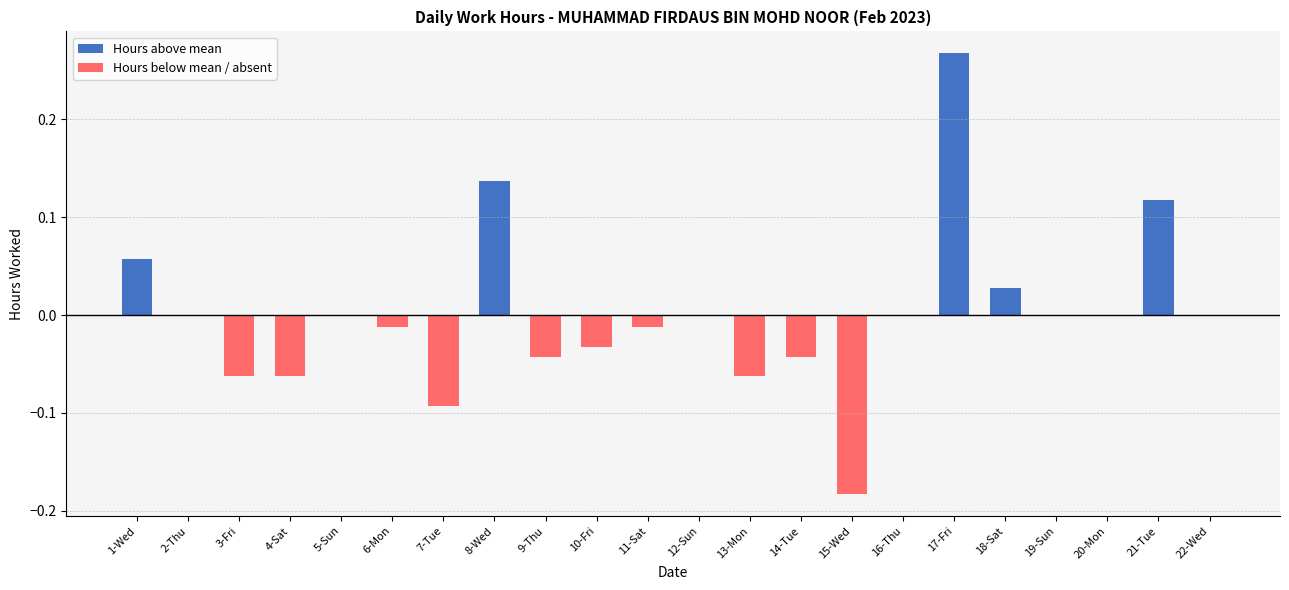

Count the number of data series in this chart.

1